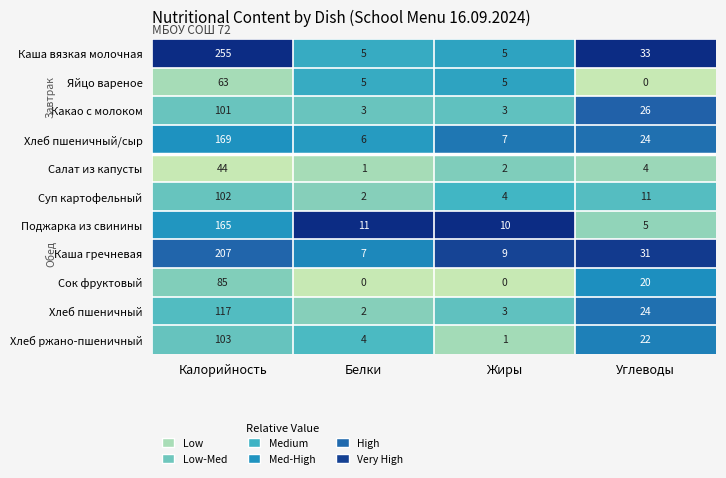

Is it true that Поджарка из свинины equals 2 at Углеводы?

False